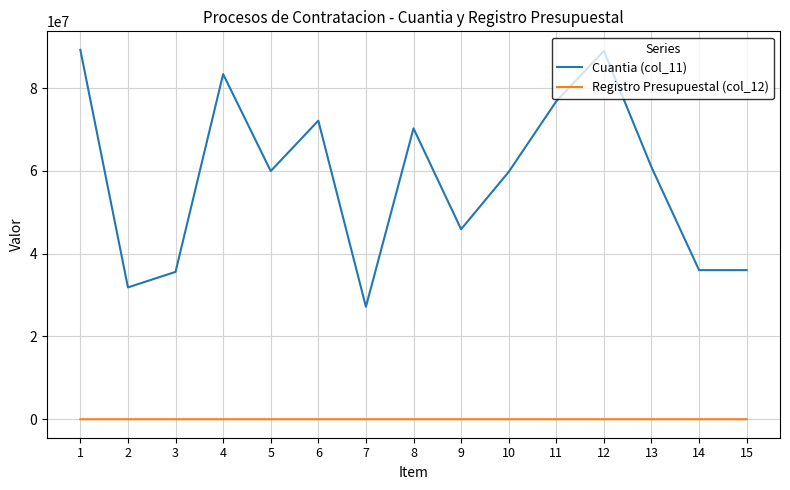

True or false: Registro Presupuestal (col_12) and Cuantia (col_11) cross at least once.

False